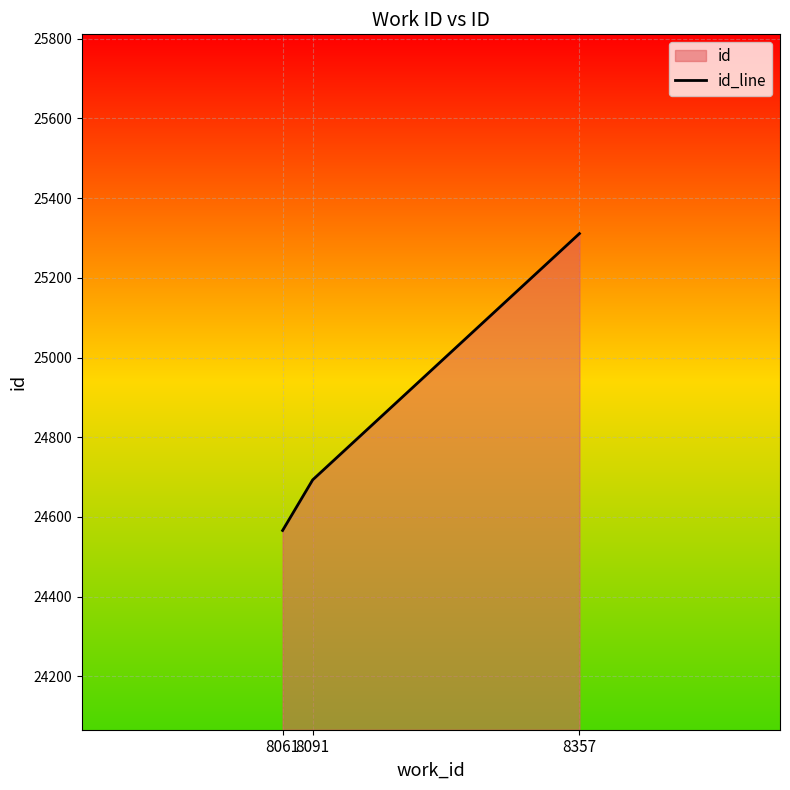

At which category does the chart reach its minimum across all series?

8061